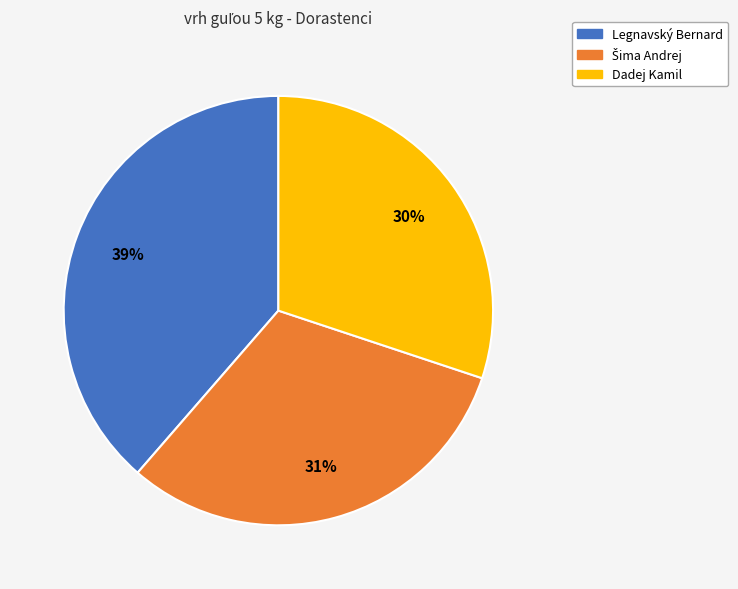

The Dadej Kamil slice represents 38% of the pie. True or false?

False